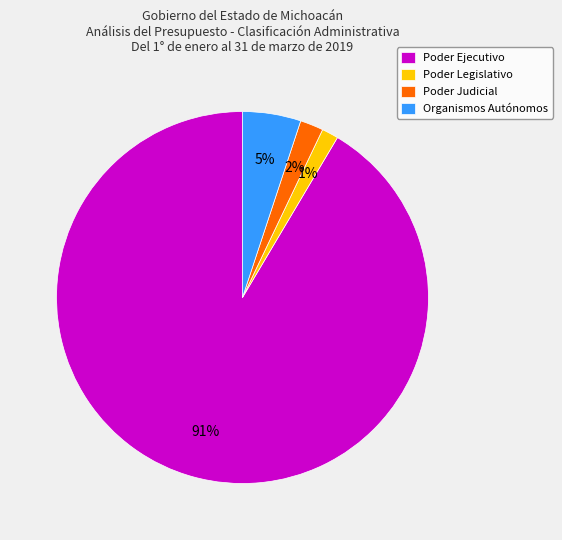

To the nearest percent, what is the combined percentage of Poder Judicial and Organismos Autónomos?

7%